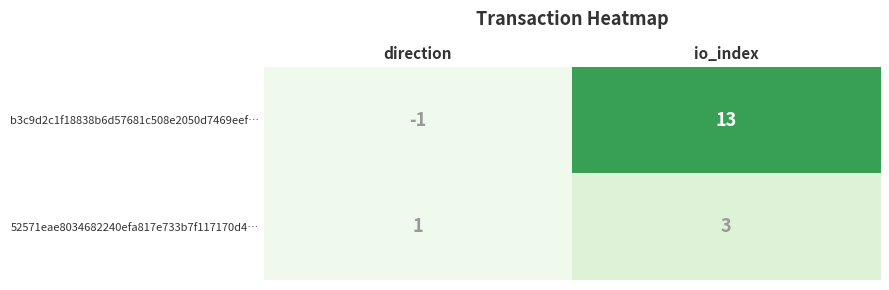

Which series has the largest total across all categories?

b3c9d2c1f18838b6d57681c508e2050d7469eef…